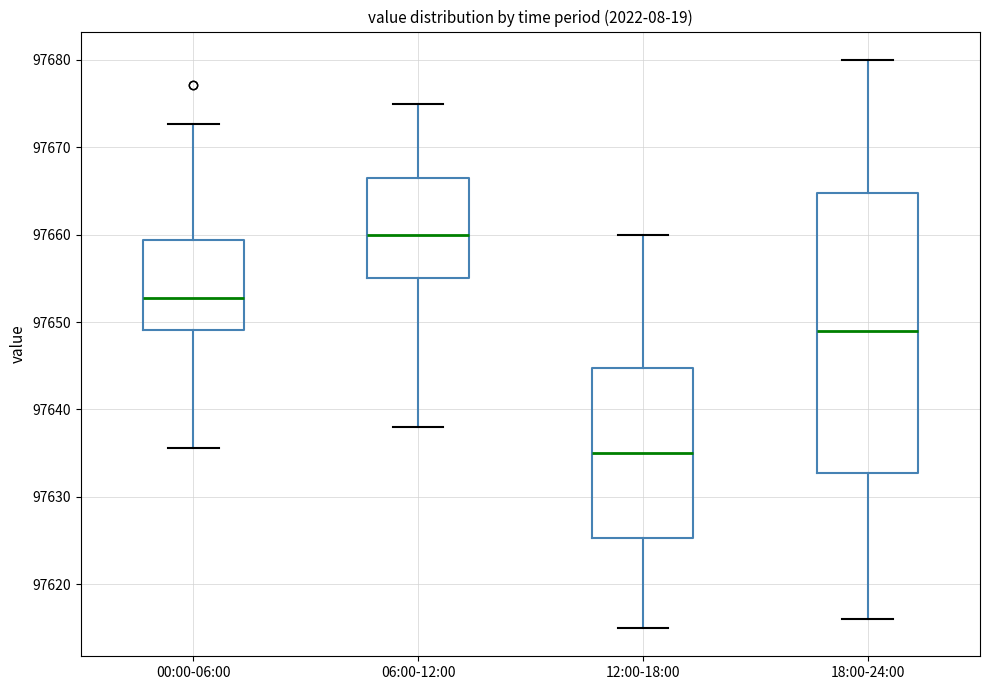

Which box's median line is the highest?

06:00-12:00